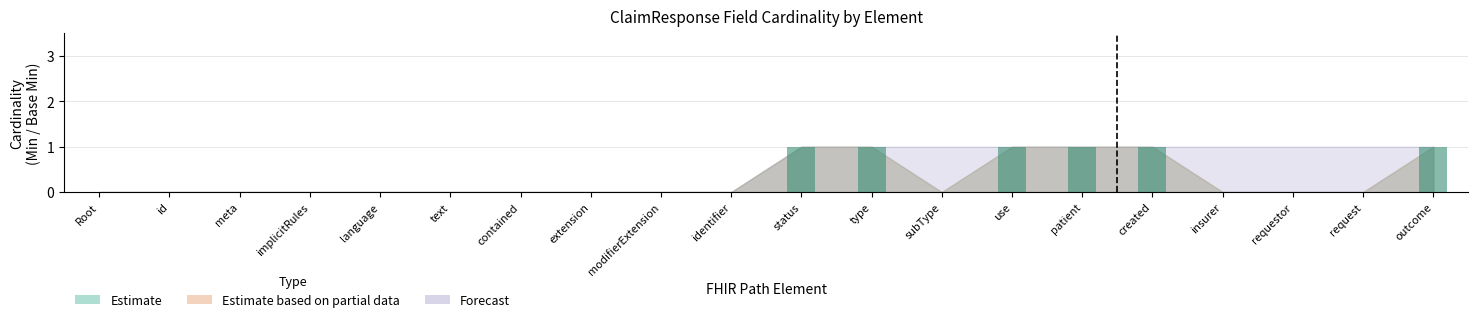

What is the sum of all values?

6